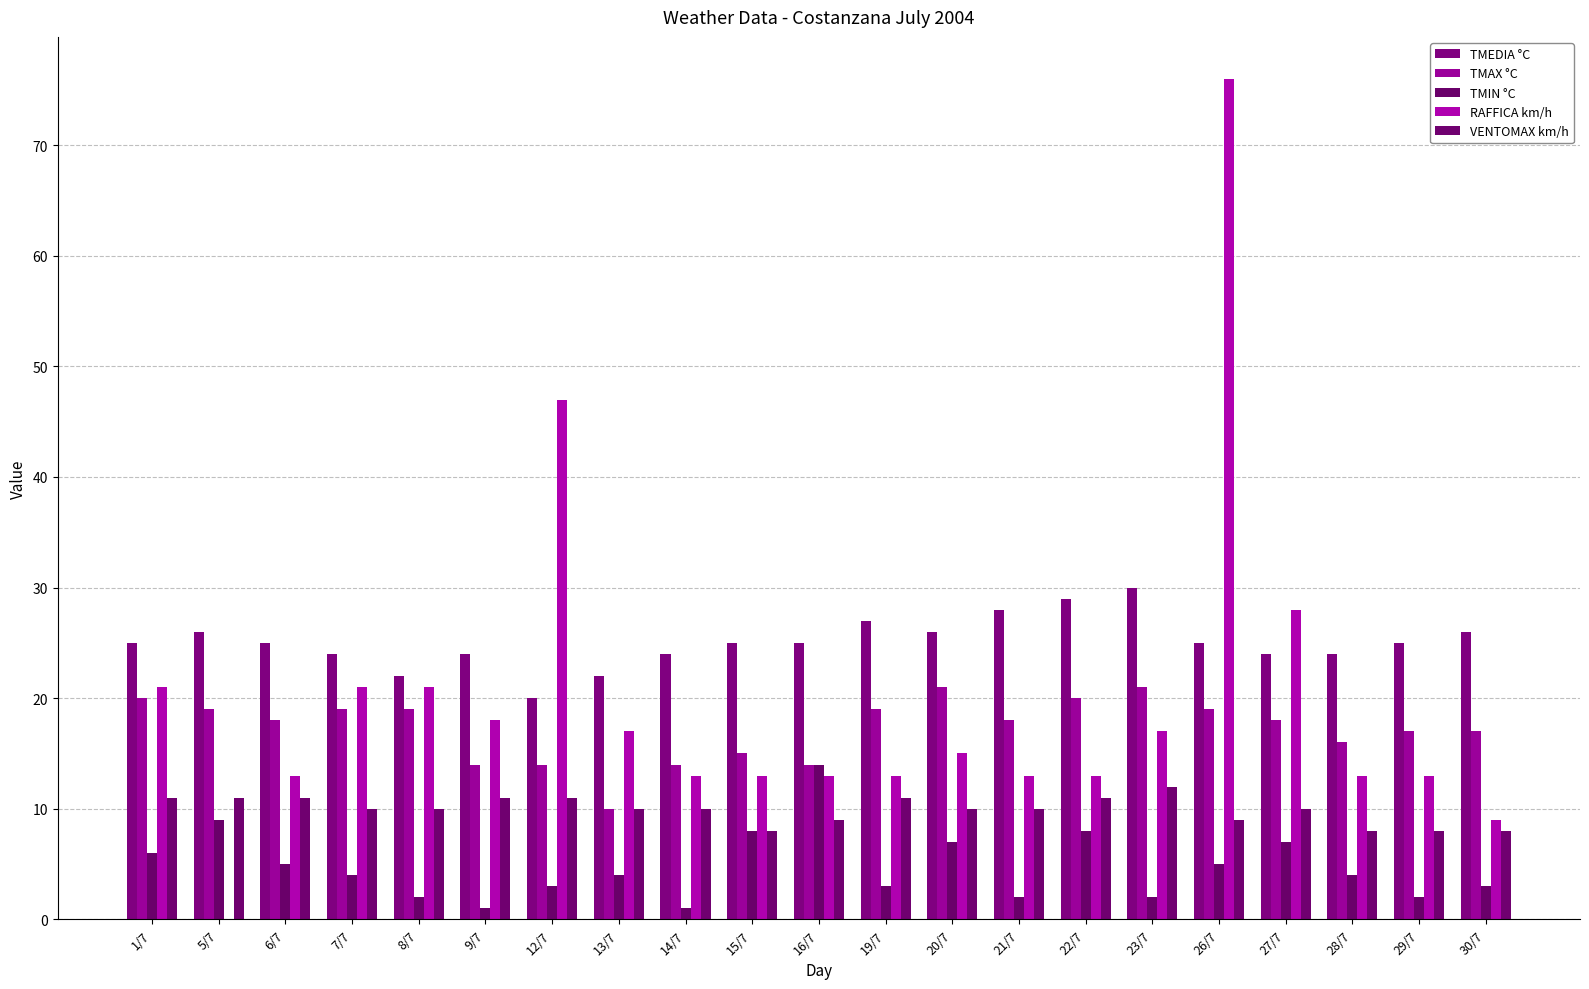

At which category is the sum across all series the highest?

26/7